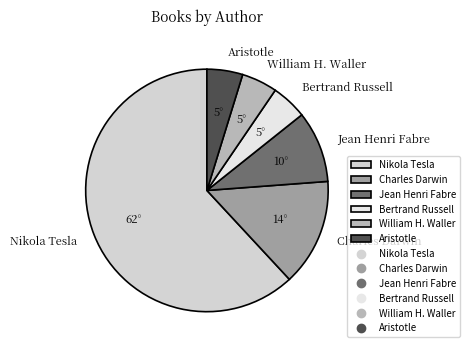

Is the sum of Charles Darwin and William H. Waller greater than half?

No